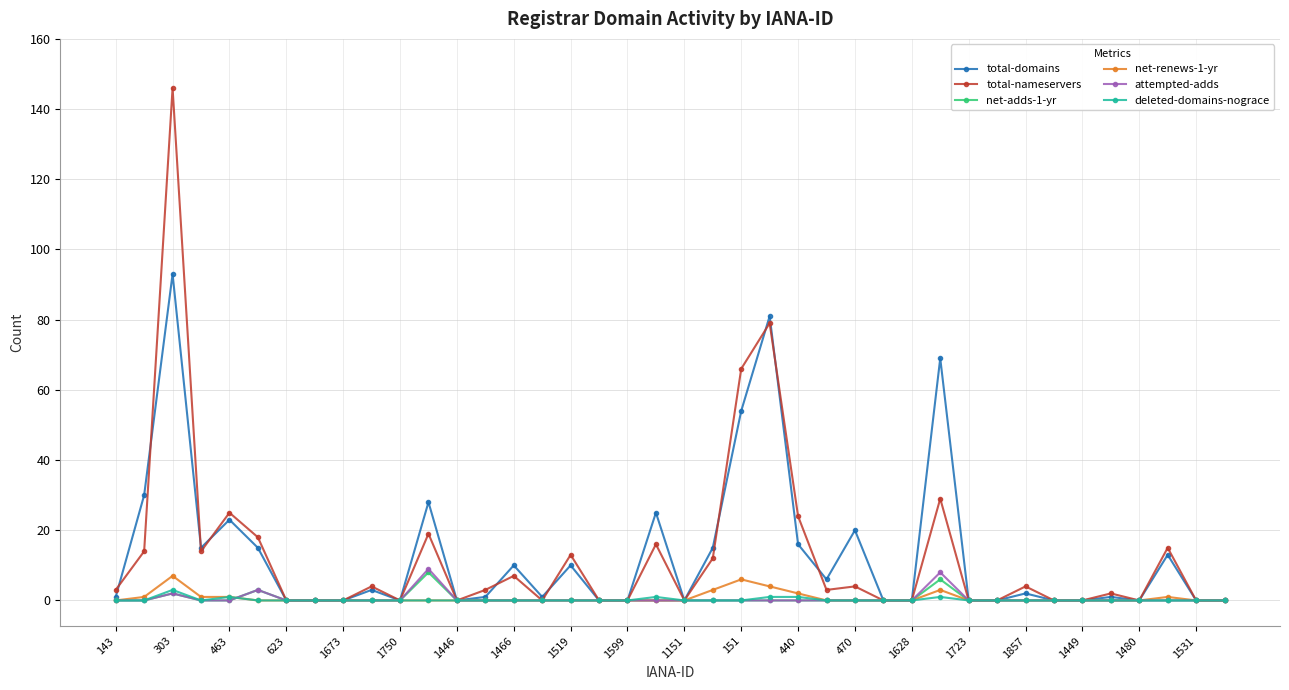

True or false: attempted-adds has more than 0 points higher than both neighbors.

True